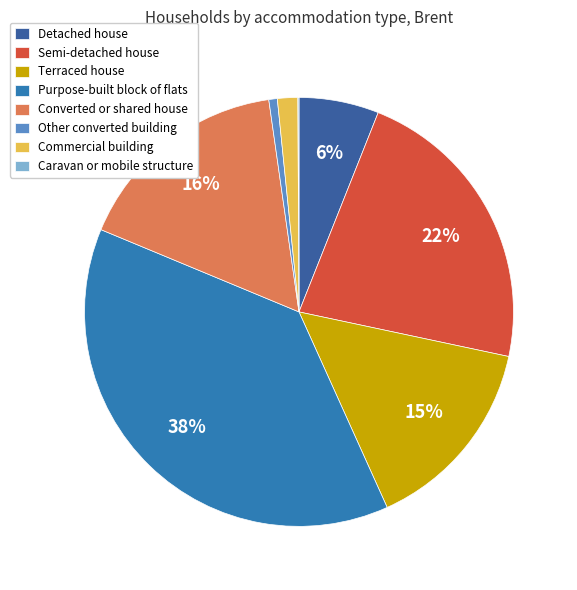

How many slices are in this pie chart?

8